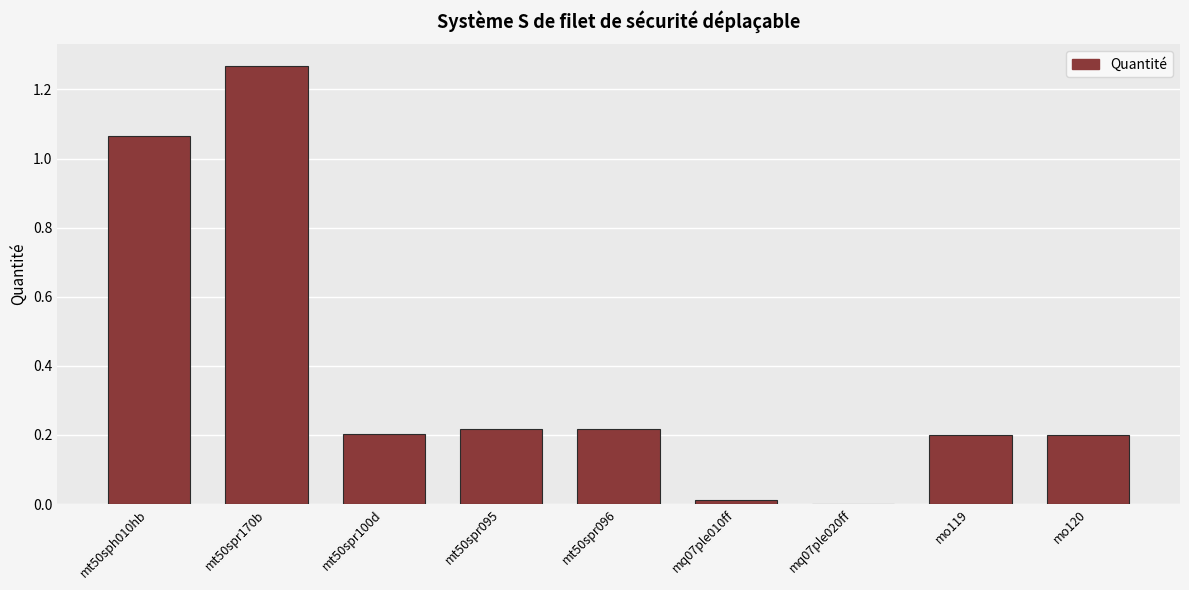

Is it true that the value at mo119 is 0.0?

False